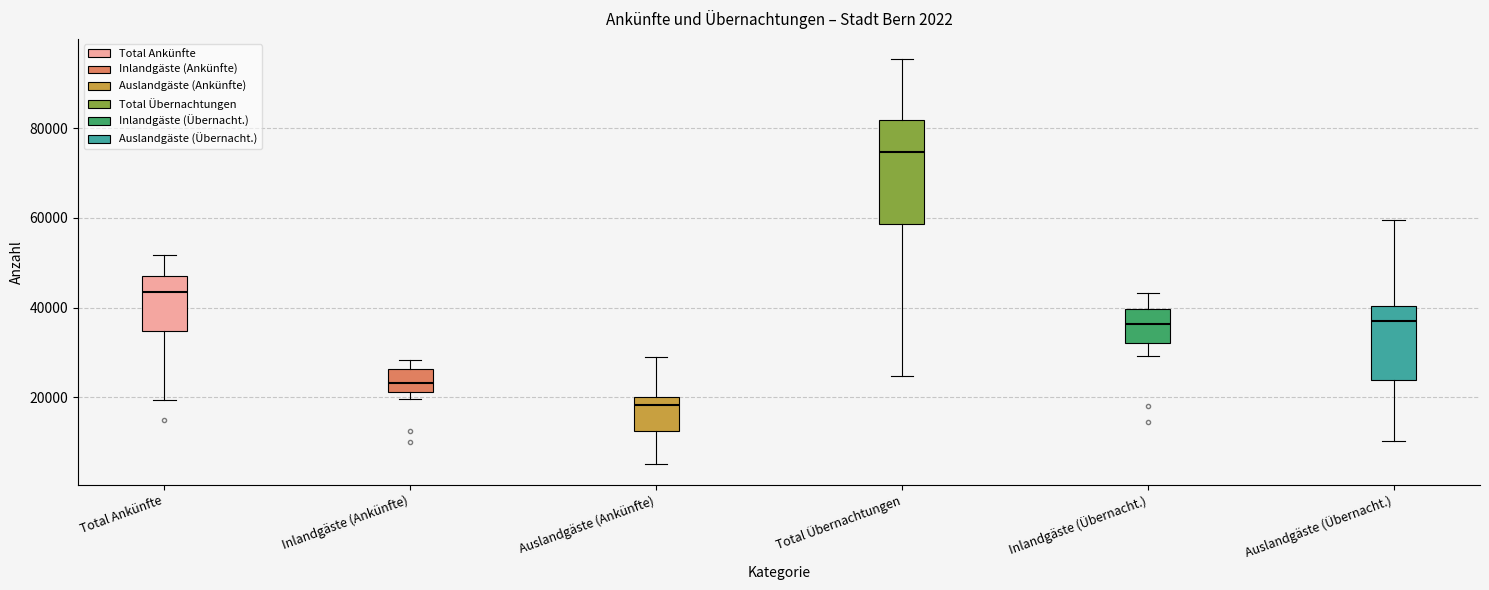

Which box's median line is the lowest?

Auslandgäste (Ankünfte)